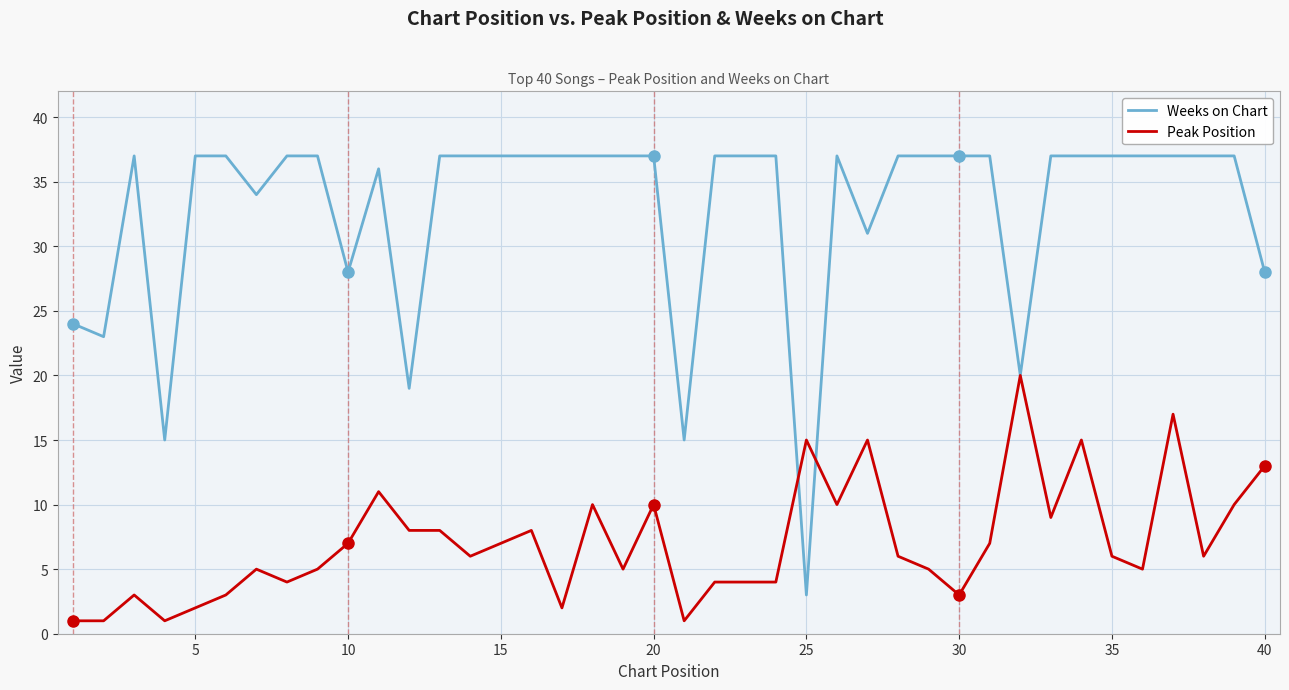

List the series in order of their overall mean, lowest first.

Peak Position, Weeks on Chart